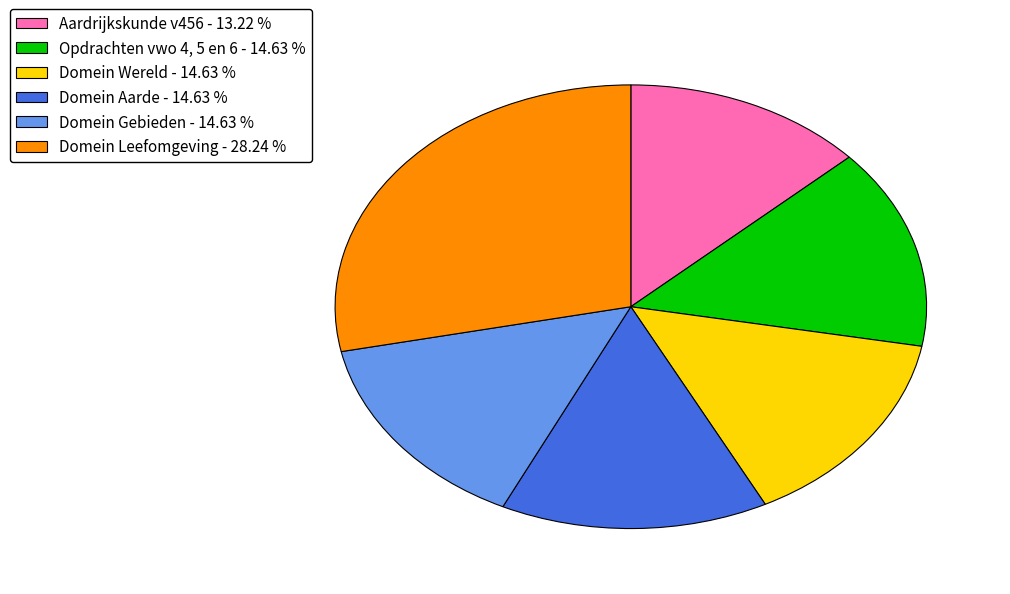

Is the sum of Aardrijkskunde v456 - 13.22 % and Domein Gebieden - 14.63 % greater than half?

No